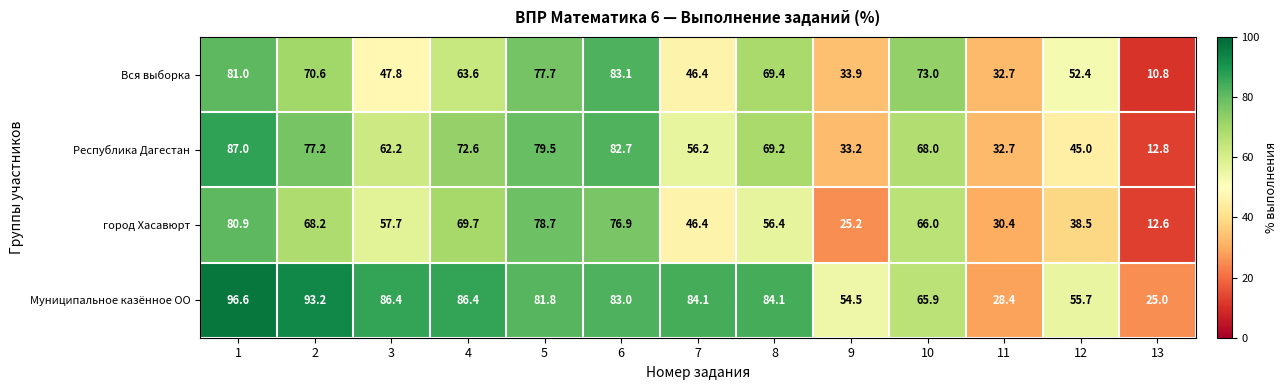

How many data points does each series have?

13